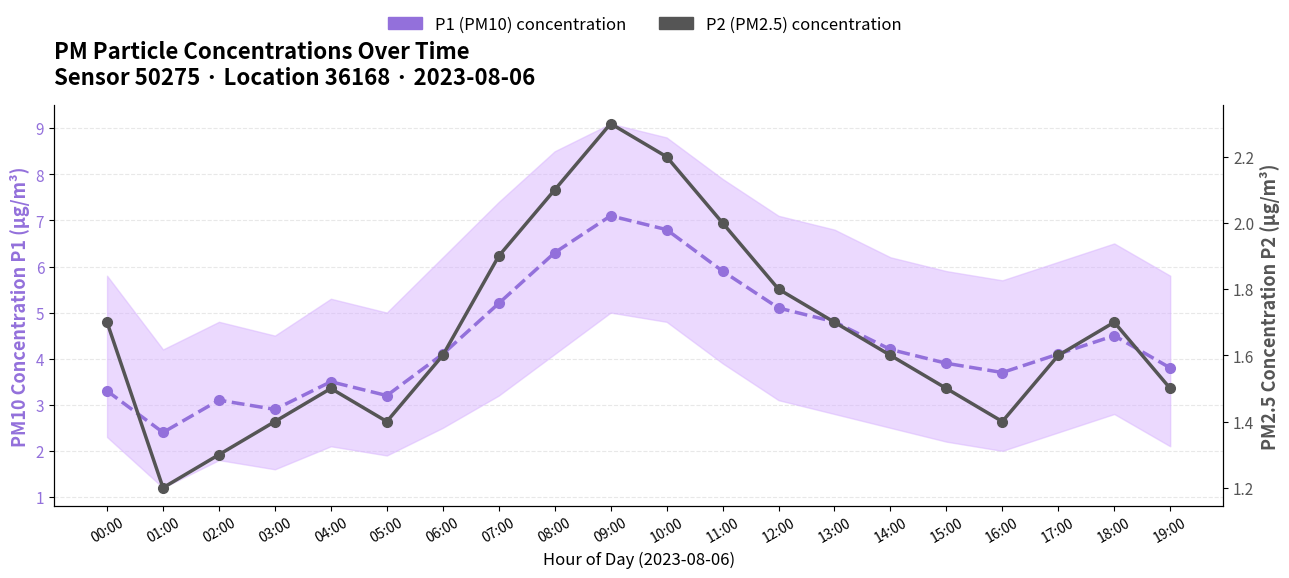

List the series in order of their overall mean, lowest first.

P2 (PM2.5) concentration, P1 (PM10) concentration